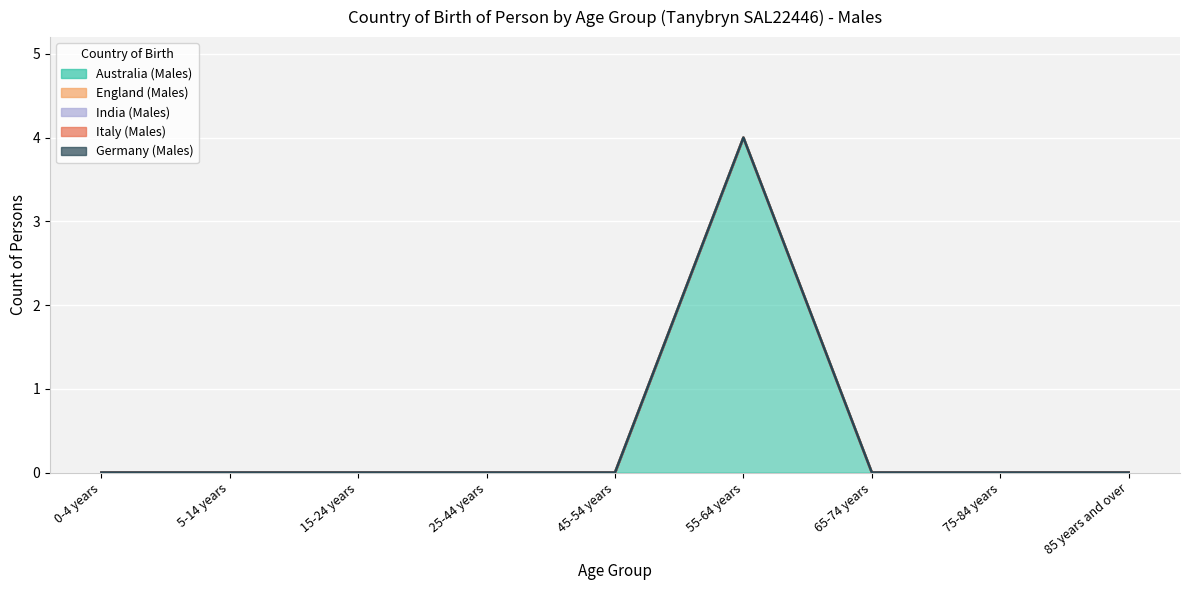

Which series has the largest total across all categories?

Australia (Males)